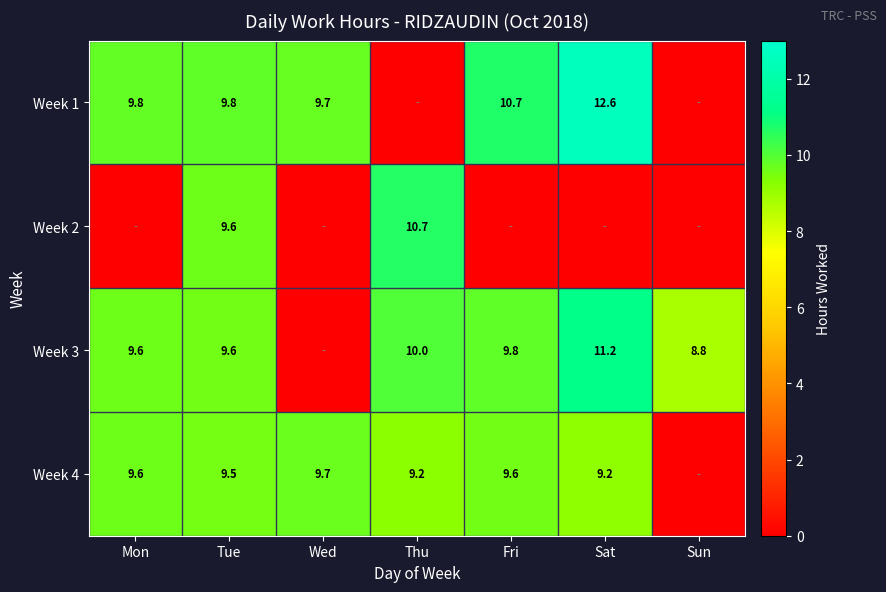

What is the sum of the Week 3 values at Mon and Tue?

19.2